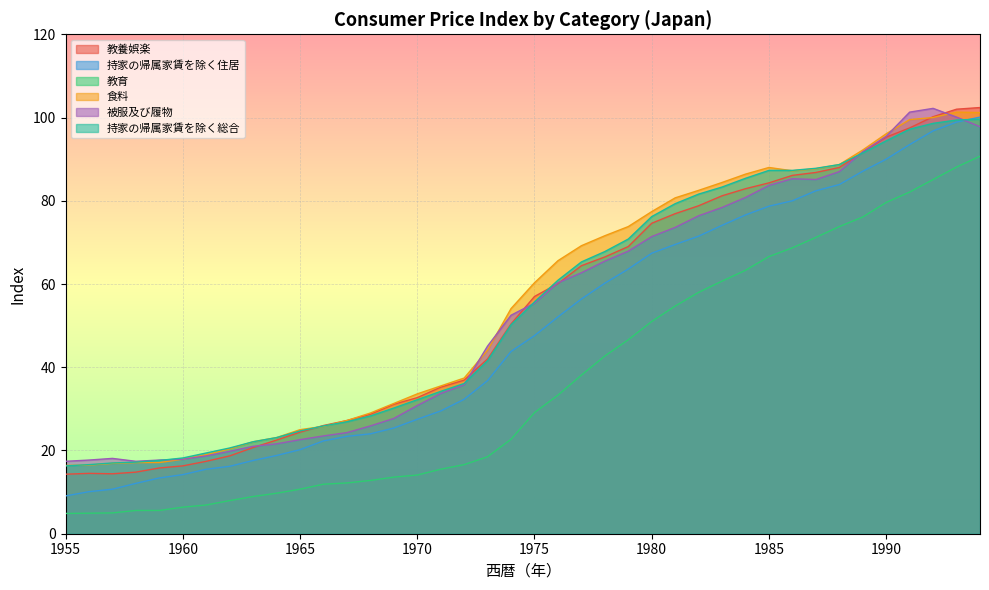

Between 1956 and 1963, which is larger?

1963